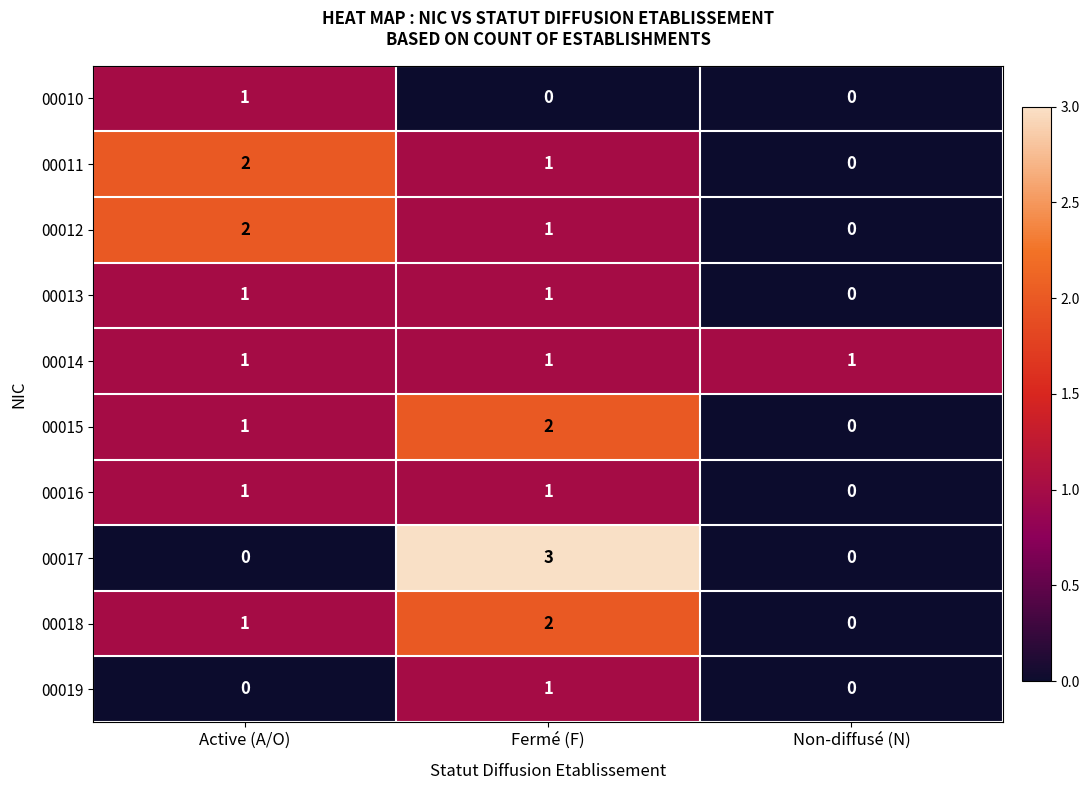

At which label is 00018 closest to 1?

Active (A/O)